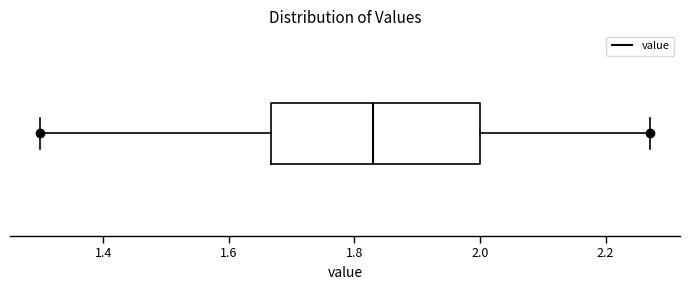

Transcribe this box plot: give where the median line is, the range the box spans, and where the two whiskers end, as read against the x-axis. The values are not printed on the chart, so give them approximately, as read against the axis.

median 1.84, box 1.66 to 2.00, whiskers 1.30 to 2.28